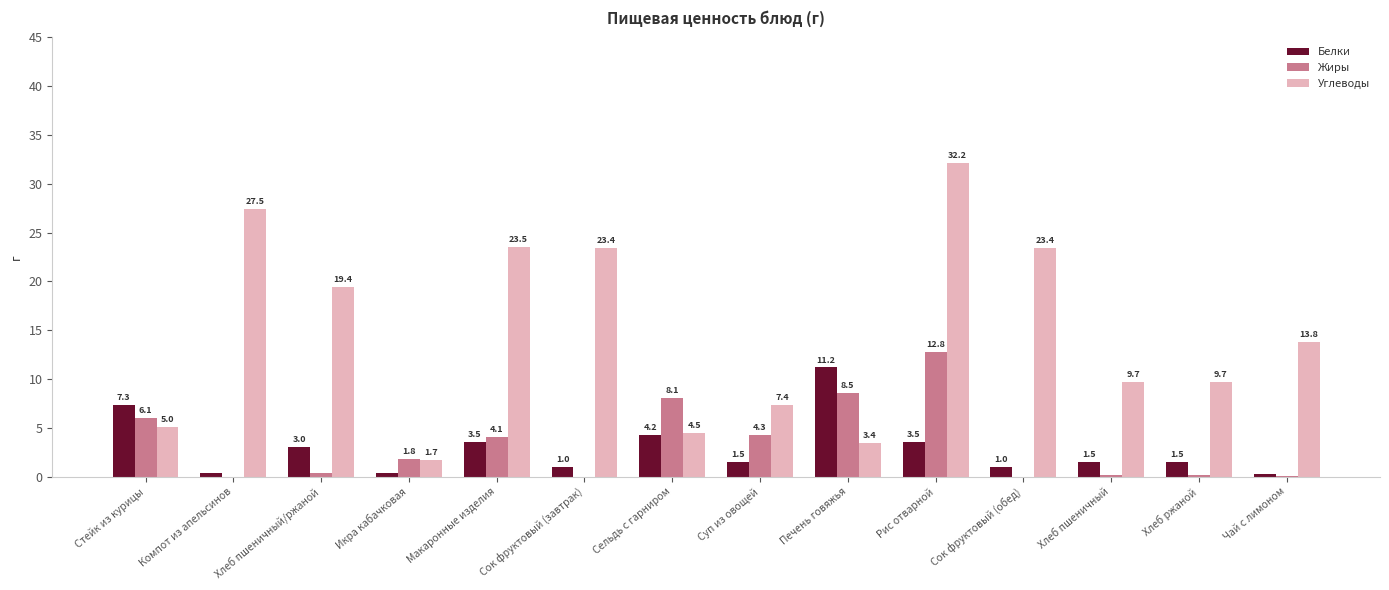

Which series changed the most between Стейк из курицы and Рис отварной?

Углеводы